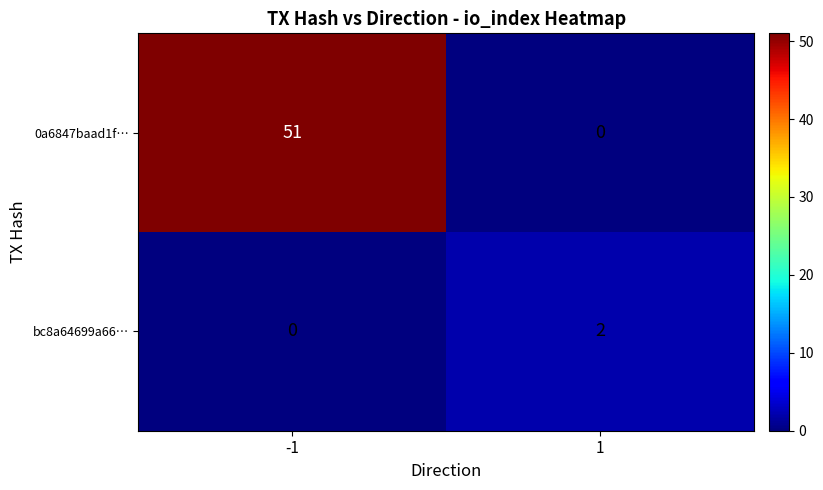

How many categories are shown in the chart?

2